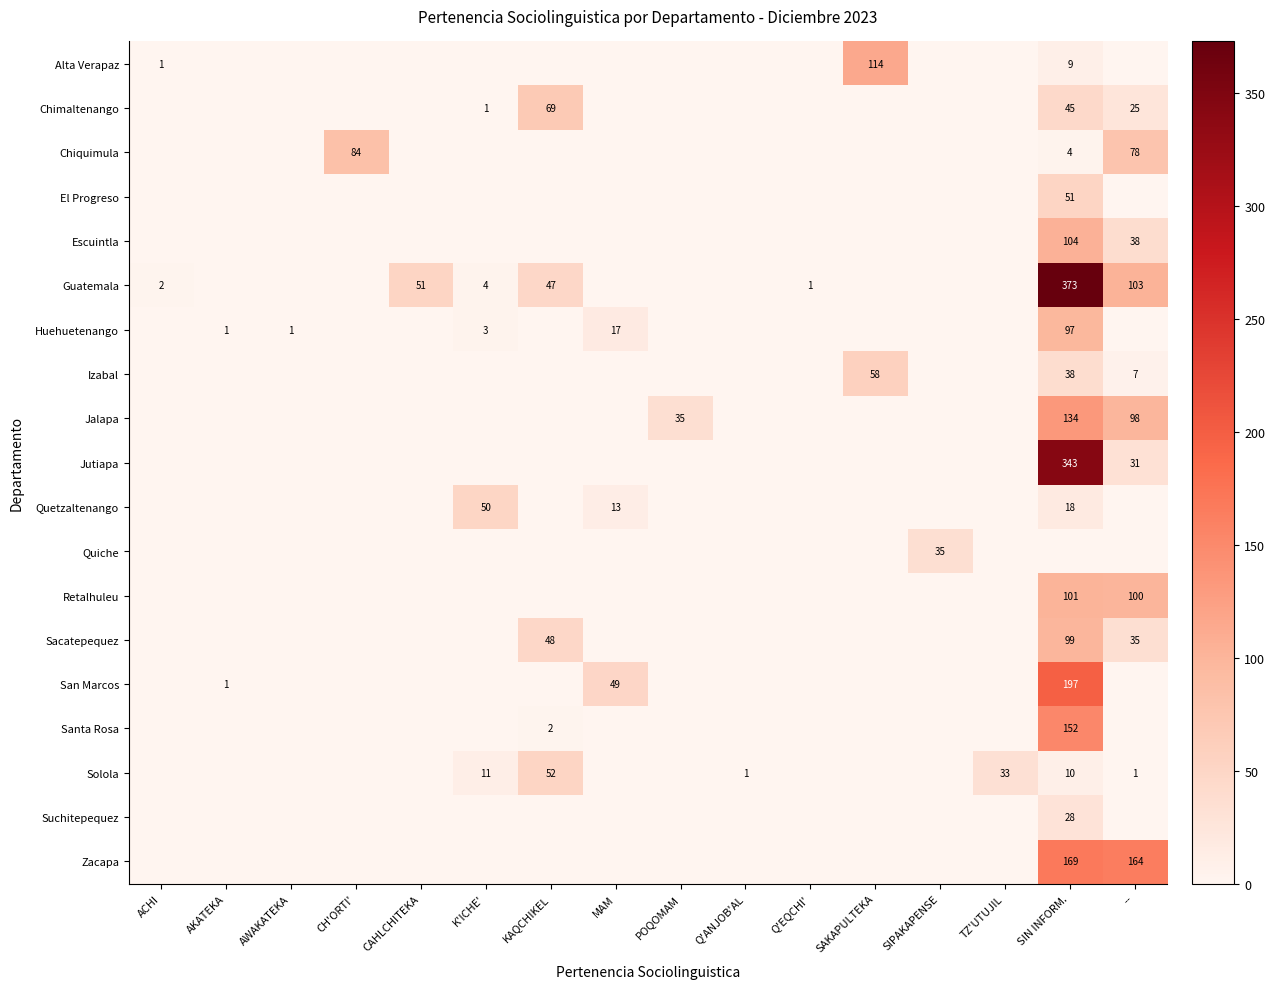

Which label corresponds to the smallest value in the chart?

AKATEKA